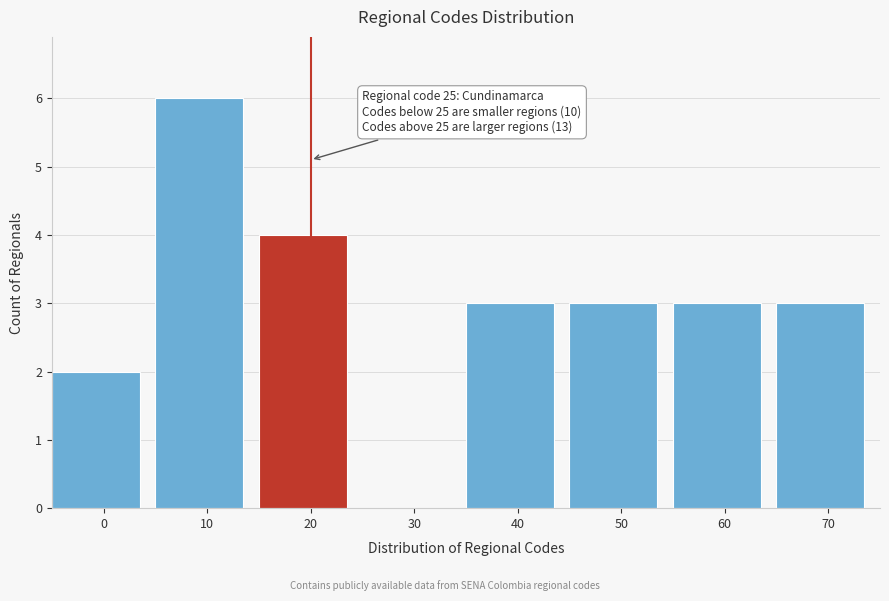

Reading left to right, list all the values displayed in this chart.

0=2	10=6	20=4	30=0	40=3	50=3	60=3	70=3